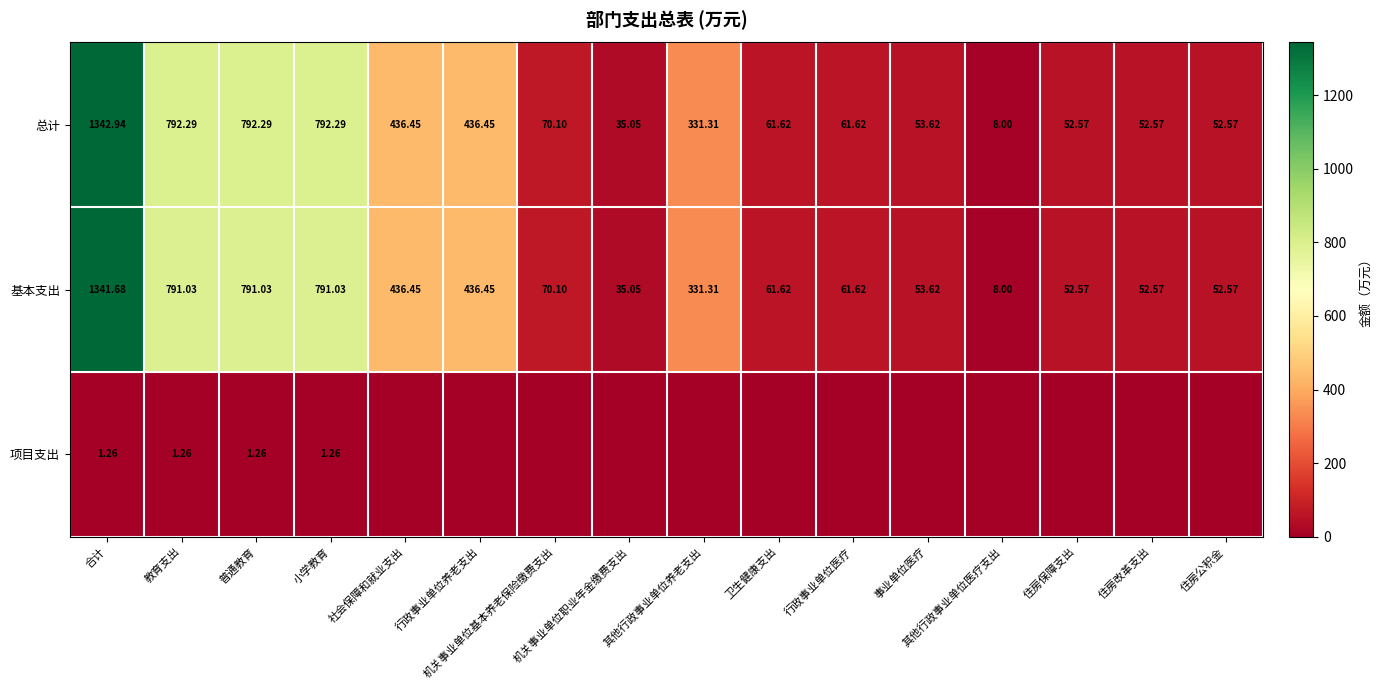

The 基本支出 series shows 444.8 at 其他行政事业单位养老支出. True or false?

False